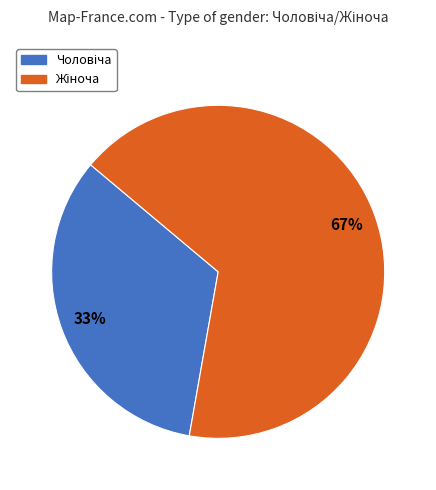

Is there any slice that represents more than half of the pie?

Yes